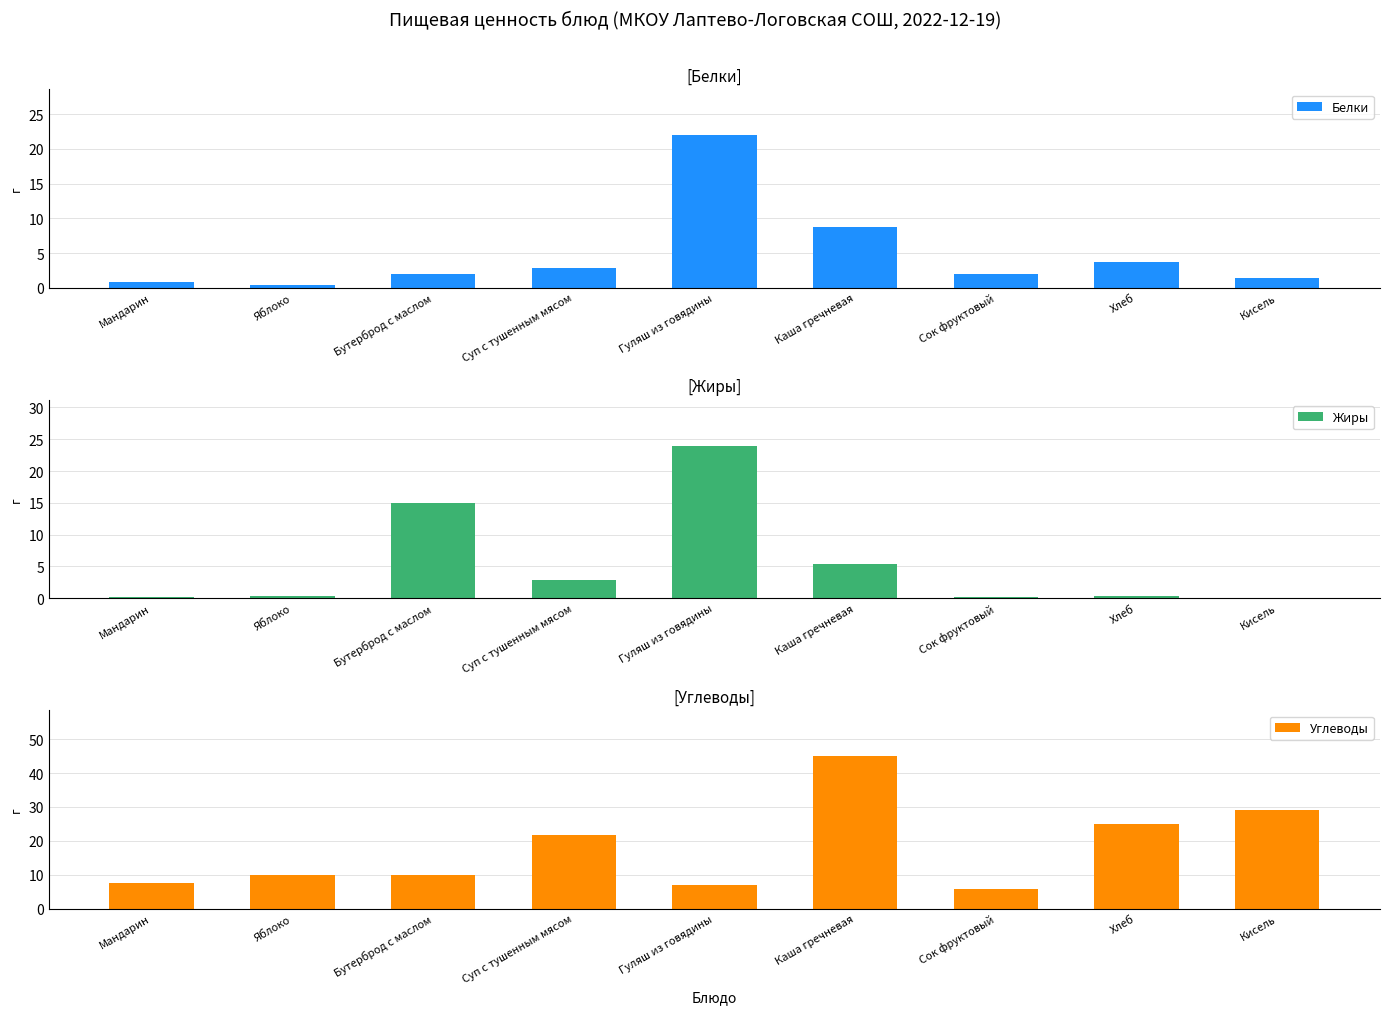

How many data points does each series have?

9